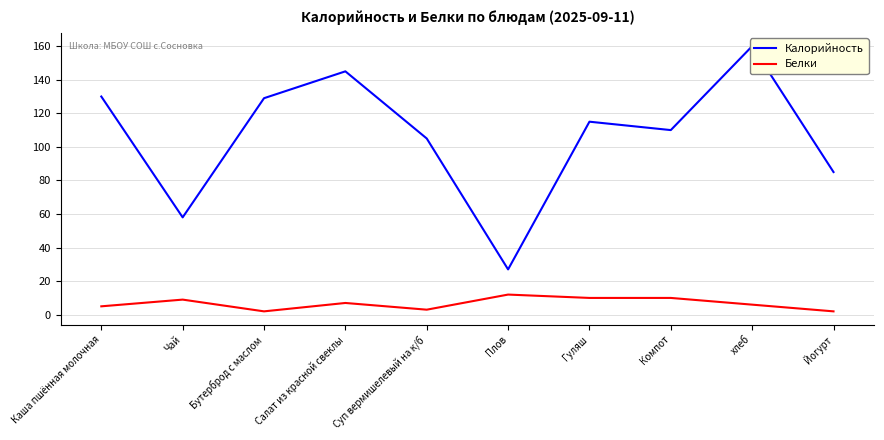

What is the label of the 5th point from the left?

Суп вермишелевый на к/б